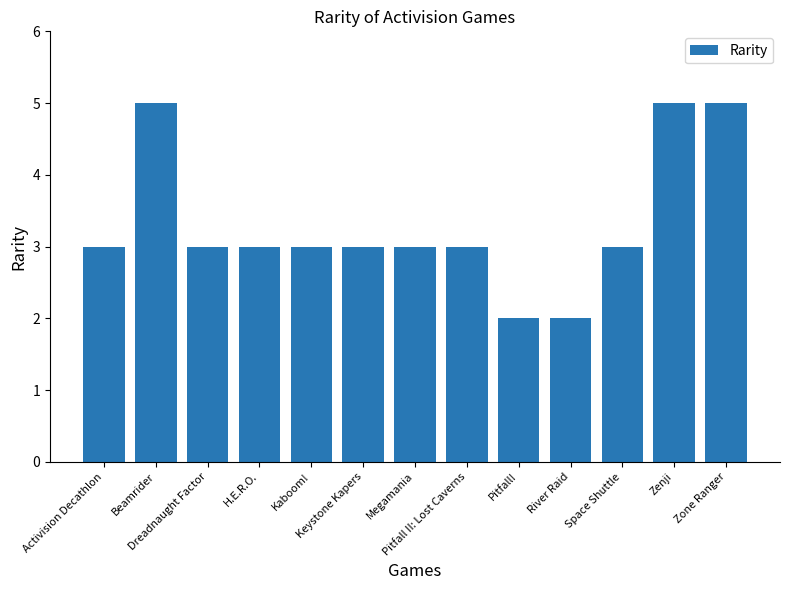

The chart shows a value of 2 at Pitfall!. True or false?

True